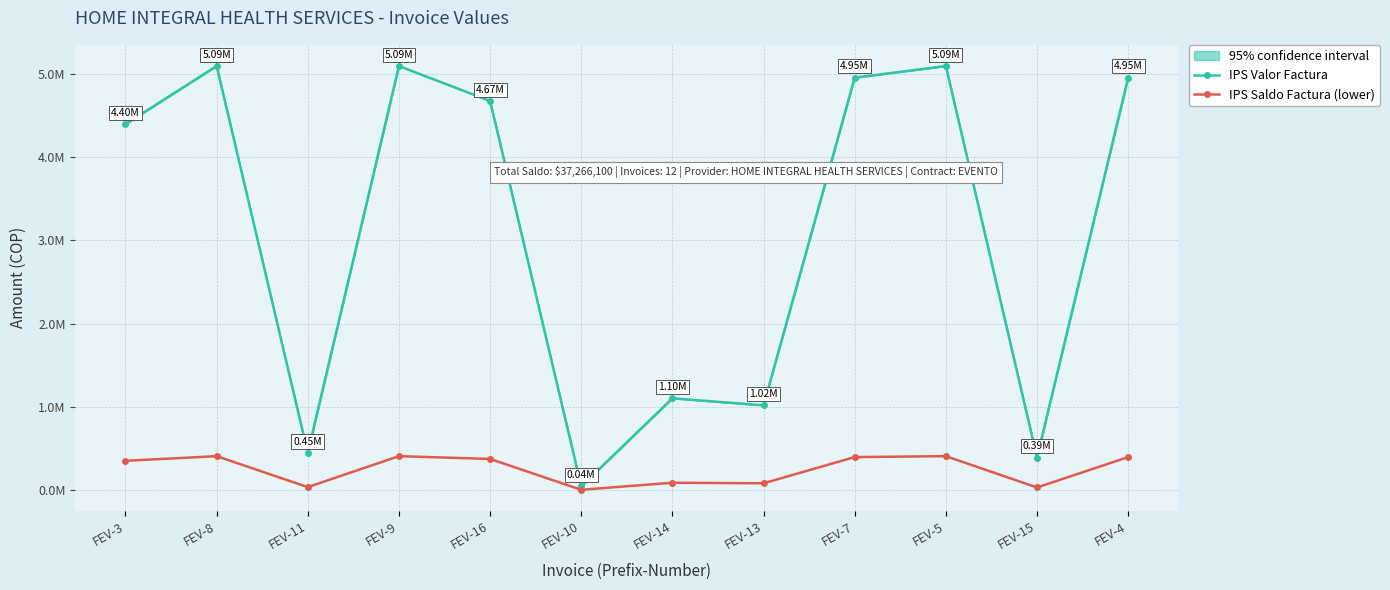

True or false: IPS Valor Factura and IPS Saldo Factura (lower) intersect in this chart.

False